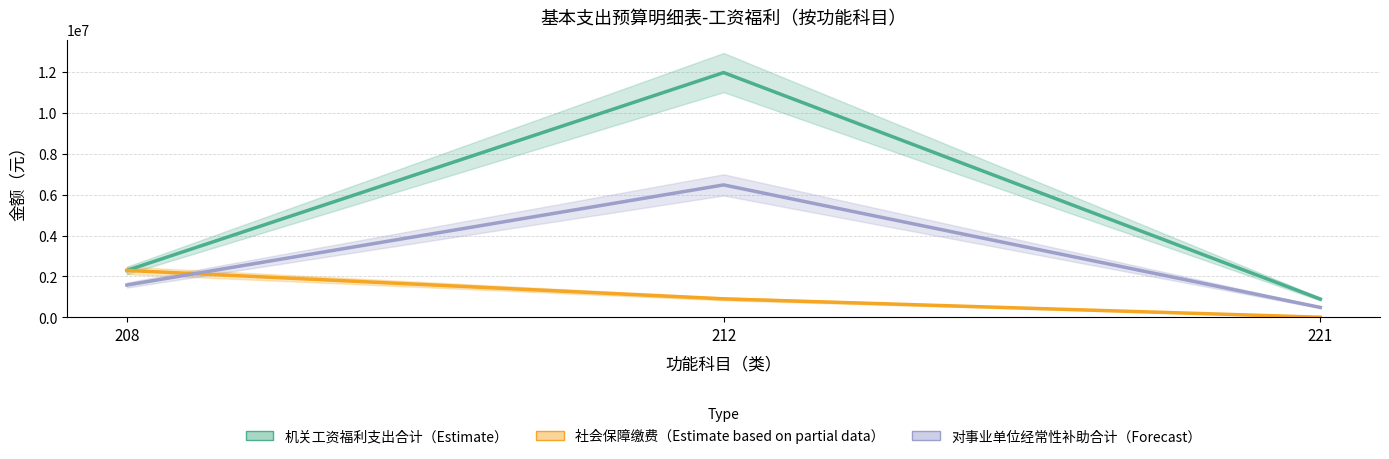

Which series has the largest range (max minus min)?

机关工资福利支出合计